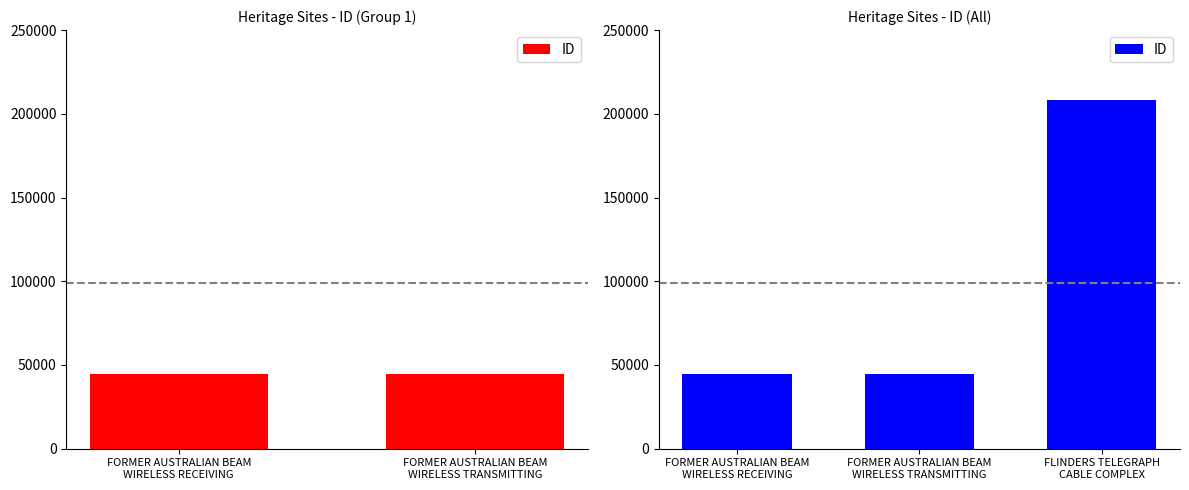

Between FORMER AUSTRALIAN BEAM
WIRELESS TRANSMITTING and FORMER AUSTRALIAN BEAM
WIRELESS RECEIVING, which is larger?

FORMER AUSTRALIAN BEAM
WIRELESS TRANSMITTING